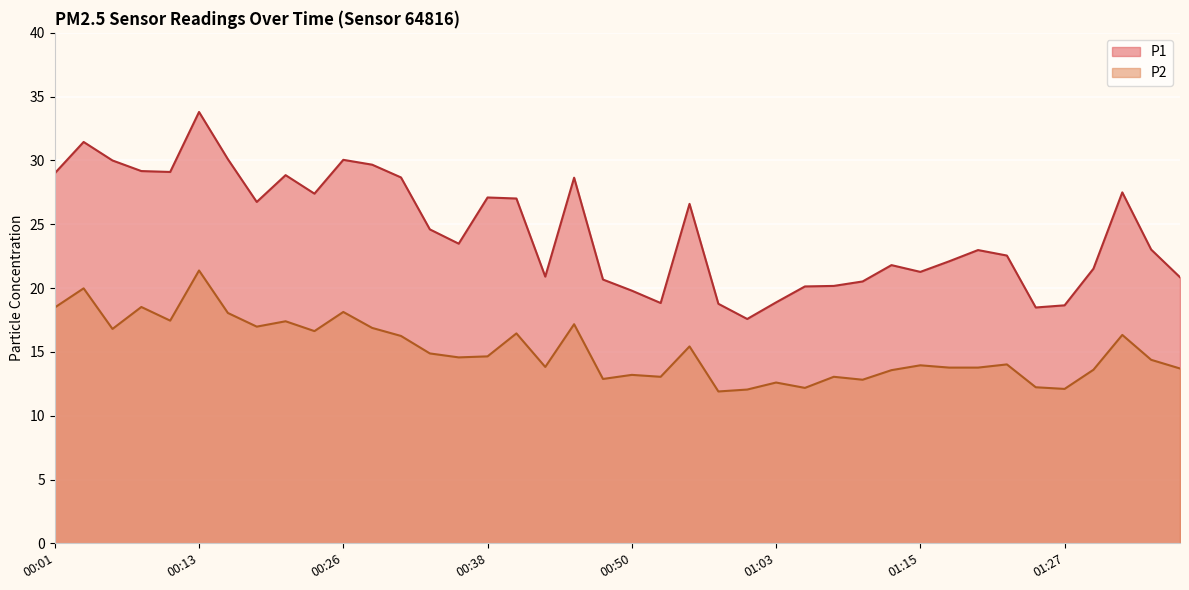

How many categories are shown in the chart?

40